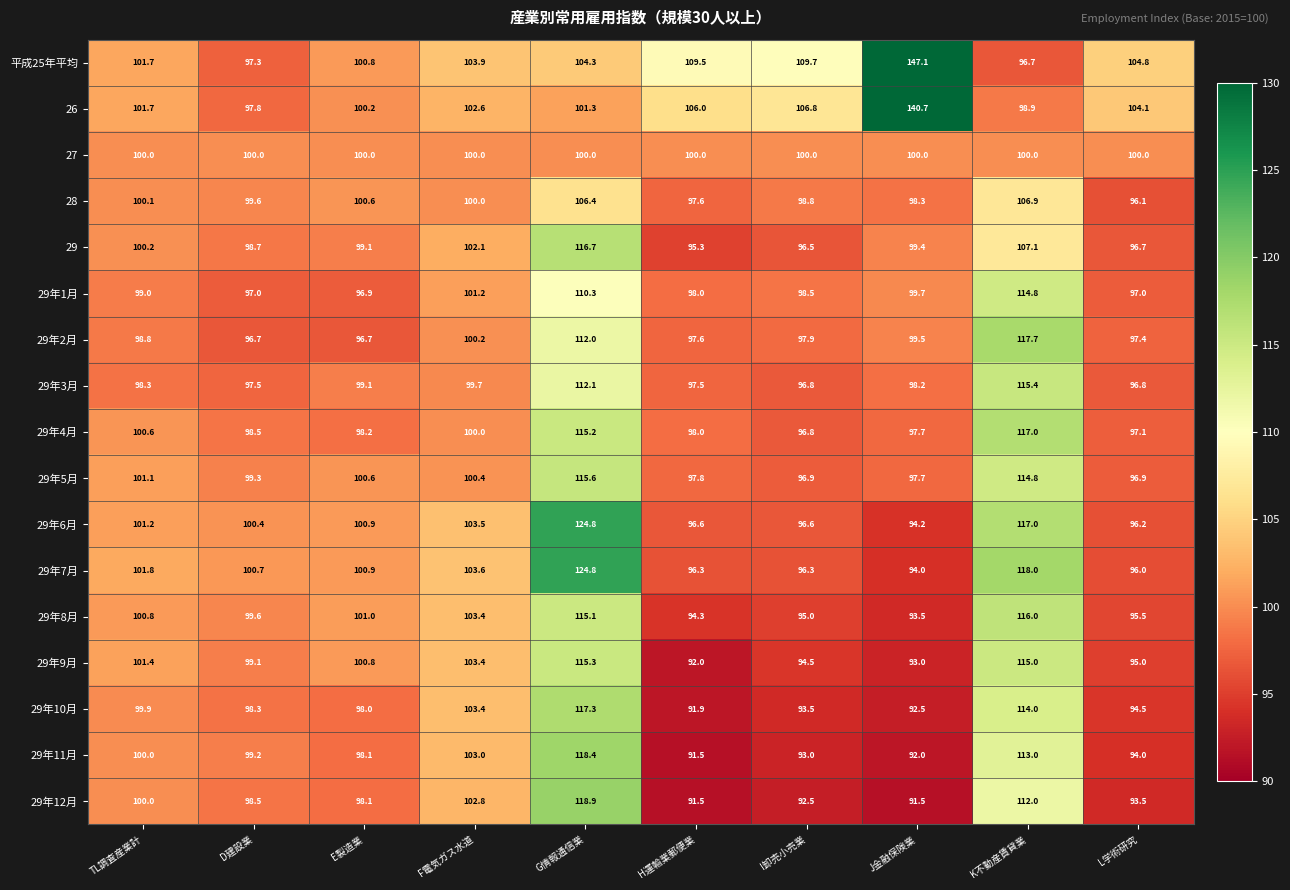

What is the minimum value shown in the chart?

91.5